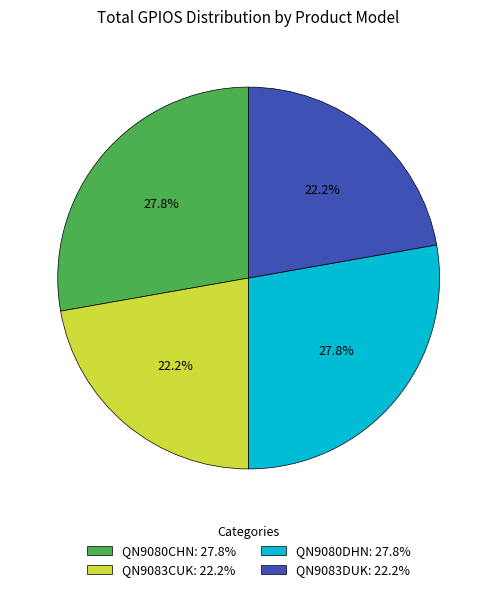

To the nearest percent, what is the combined percentage of QN9083CUK and QN9083DUK?

44%